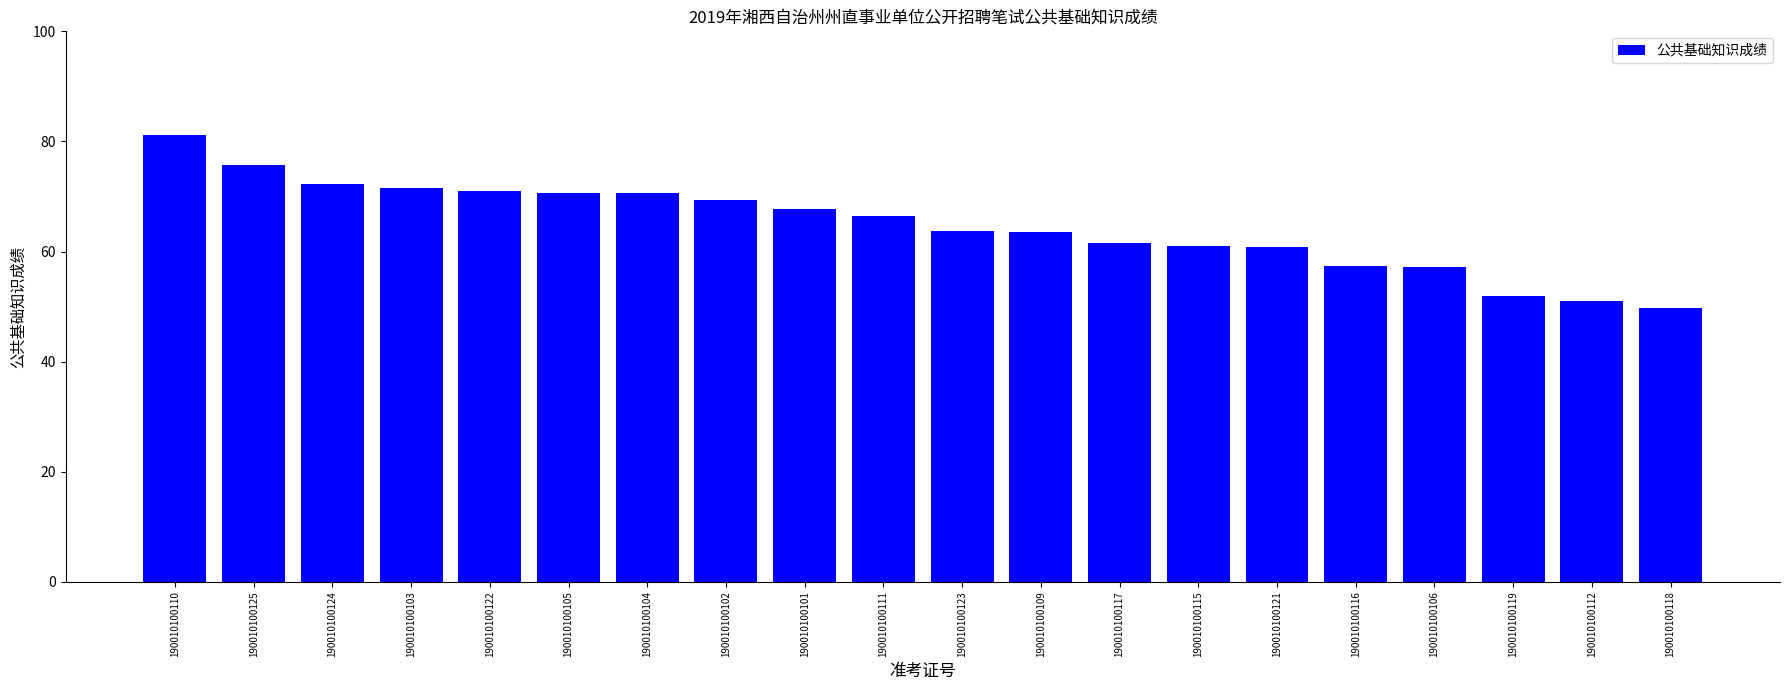

What is the approximate value at 190010100122?

71.0